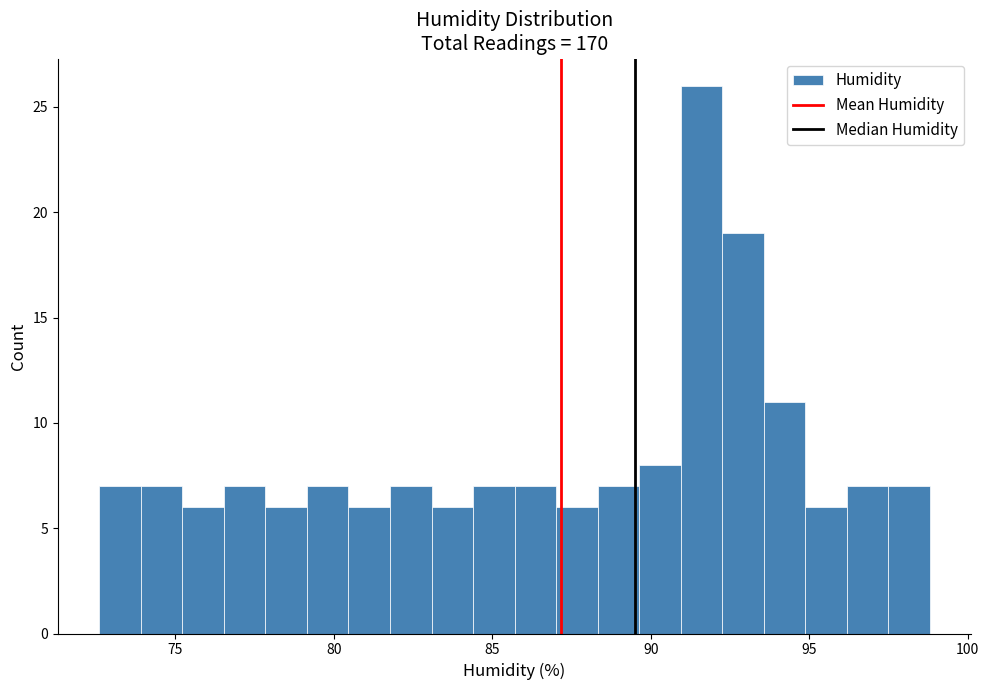

Read against the x-axis, roughly where is the centre of the tallest bar?

91.5